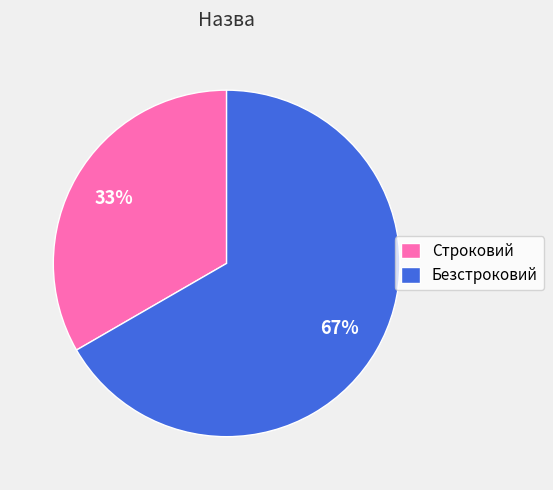

Is Безстроковий the majority of the pie?

Yes